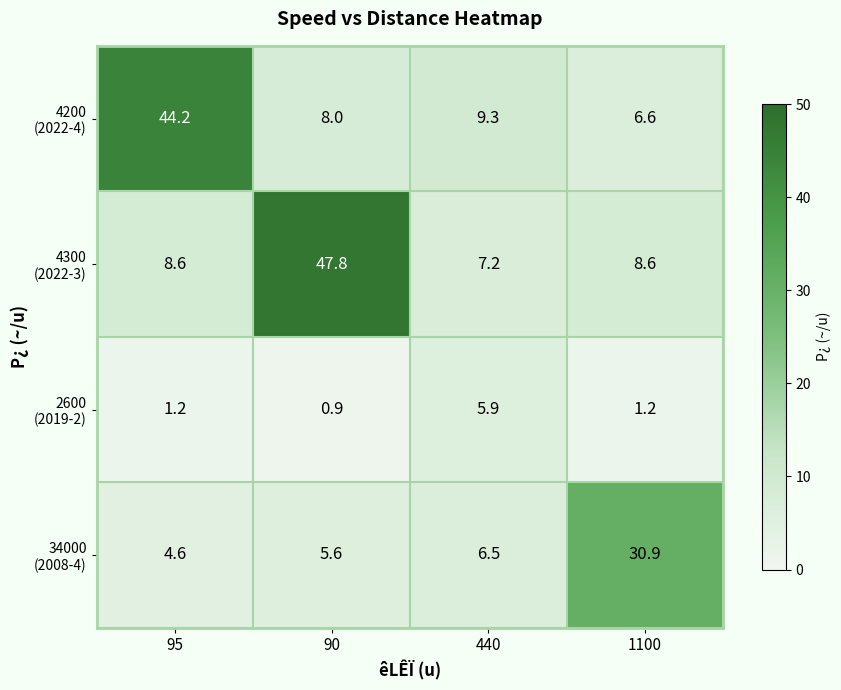

How many categories are shown in the chart?

4